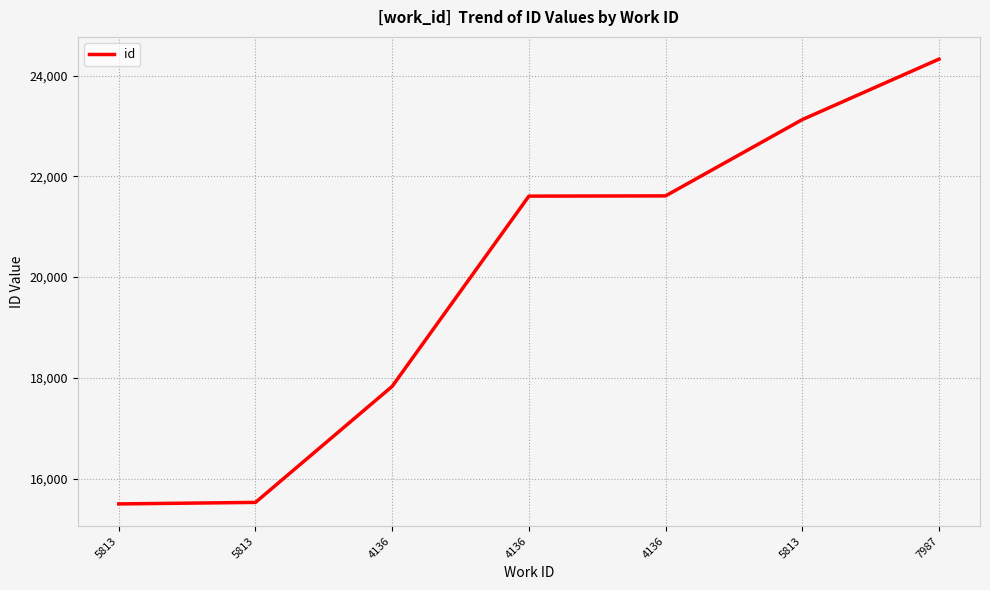

What is the label of the 7th point from the right?

5813